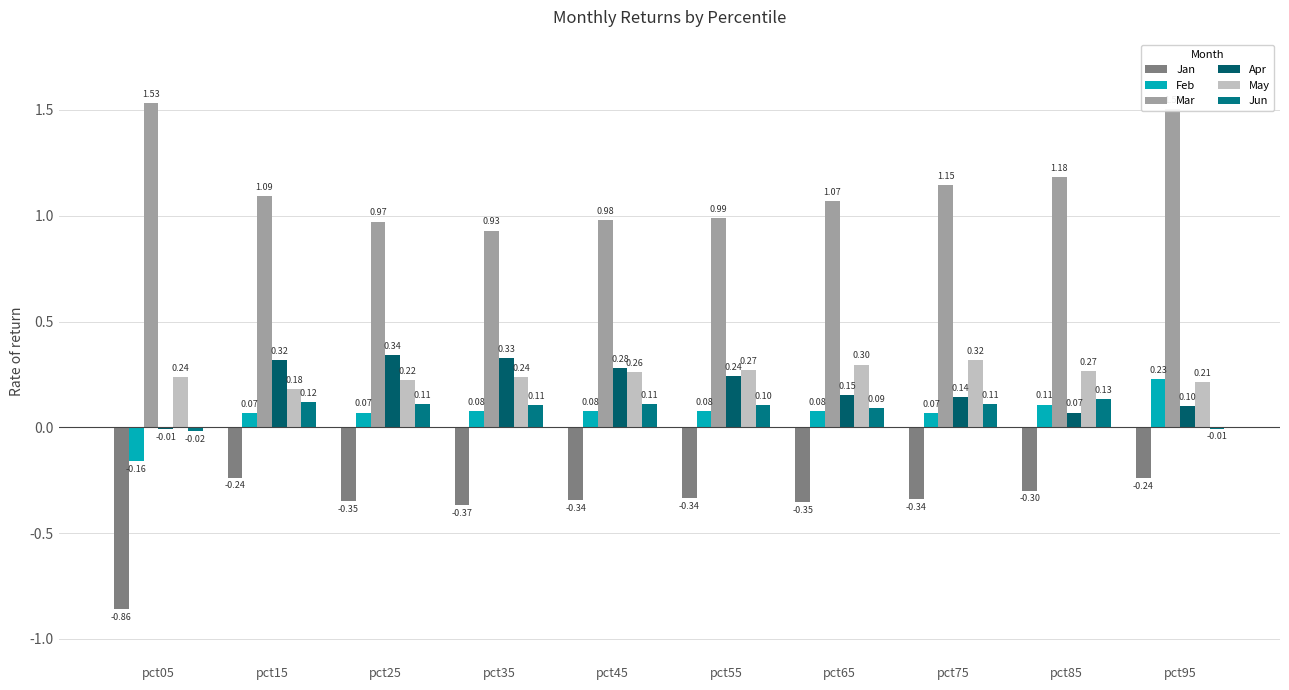

What is the spread (max minus min) of values at pct45?

1.3